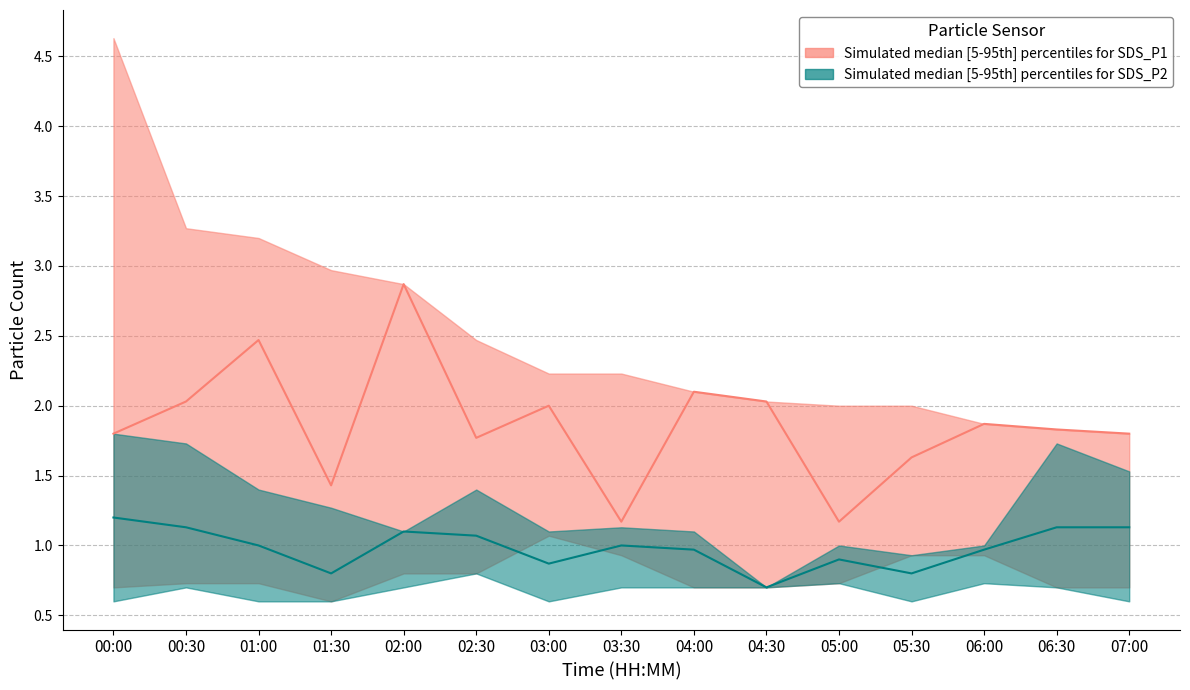

Between 00:30 and 02:00, which series saw the biggest shift?

SDS_P1_median